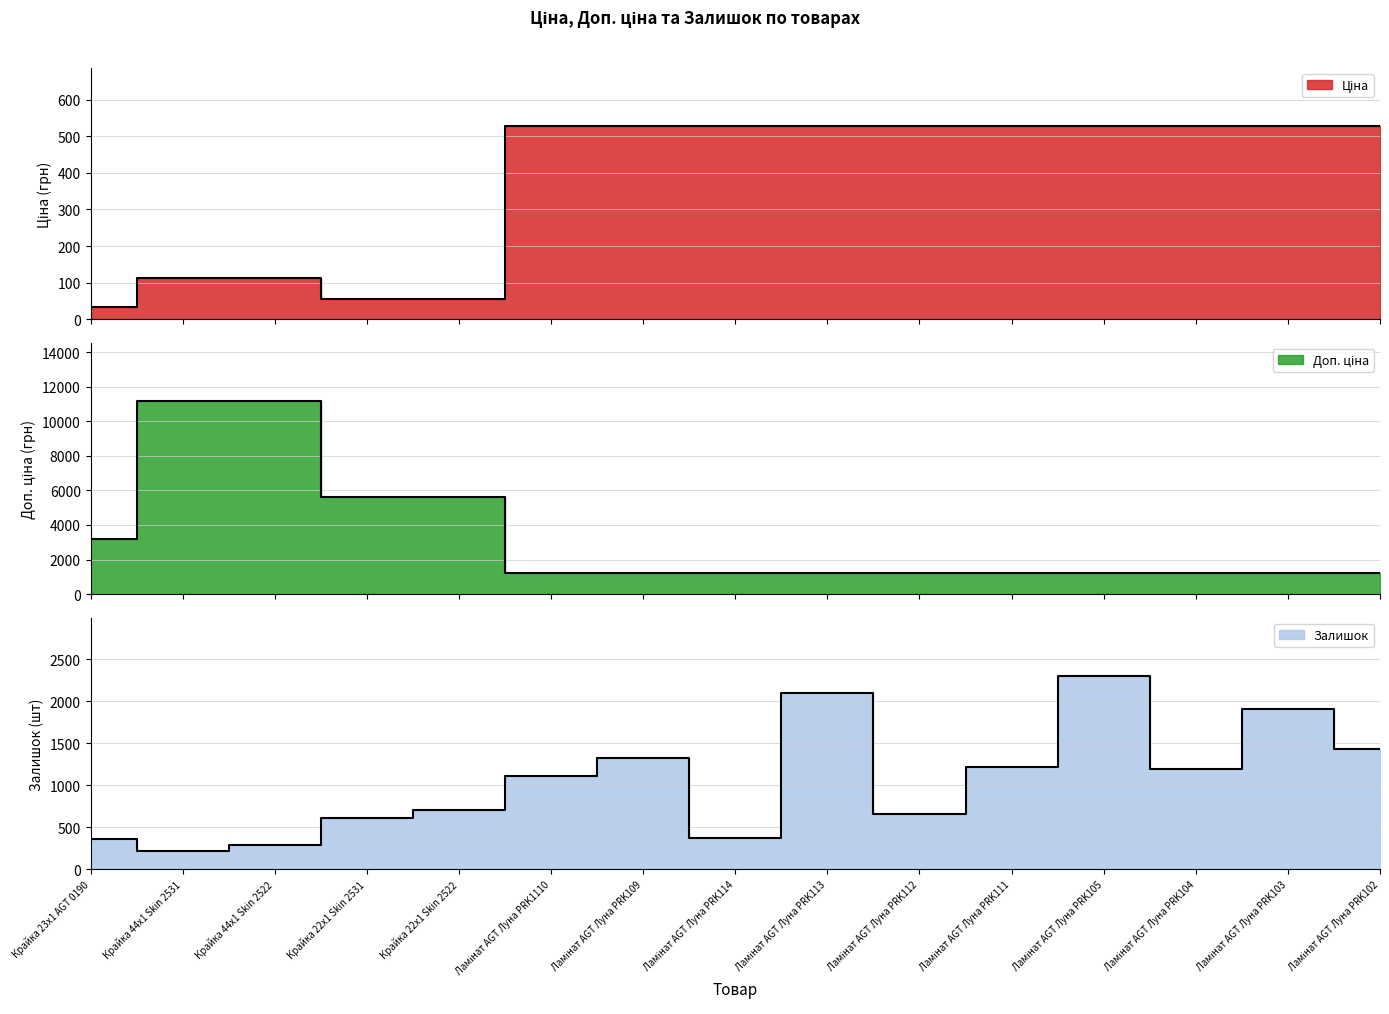

True or false: Ціна and Доп. ціна cross at least once.

False